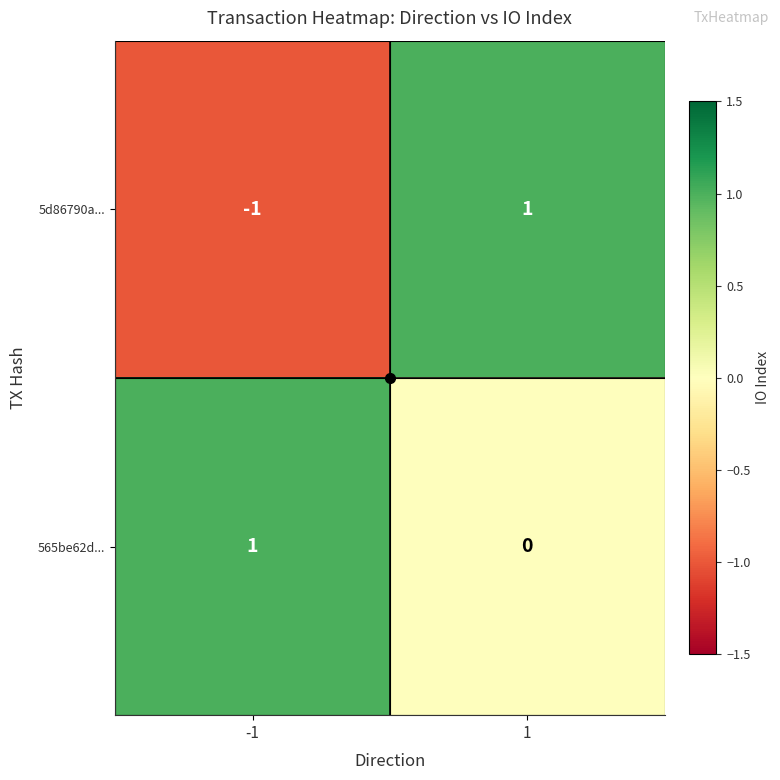

Which series has the largest range (max minus min)?

5d86790a...